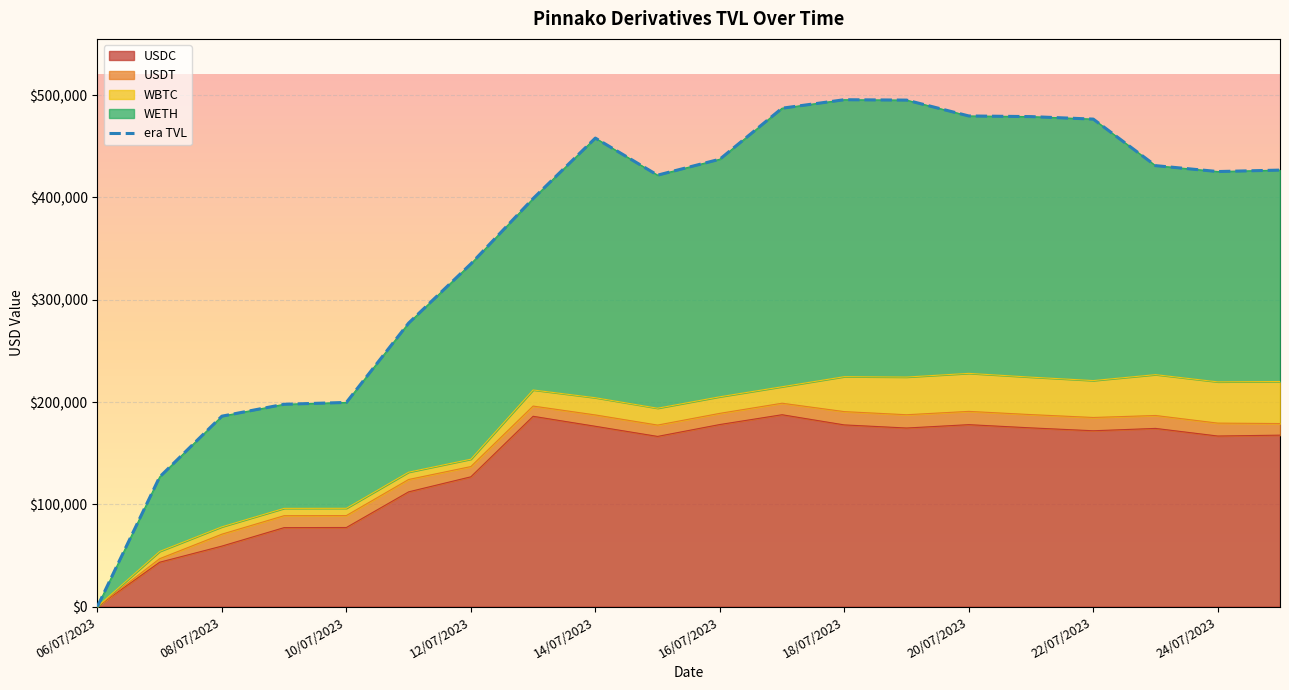

What is the average value of the USDC series?

138830.6